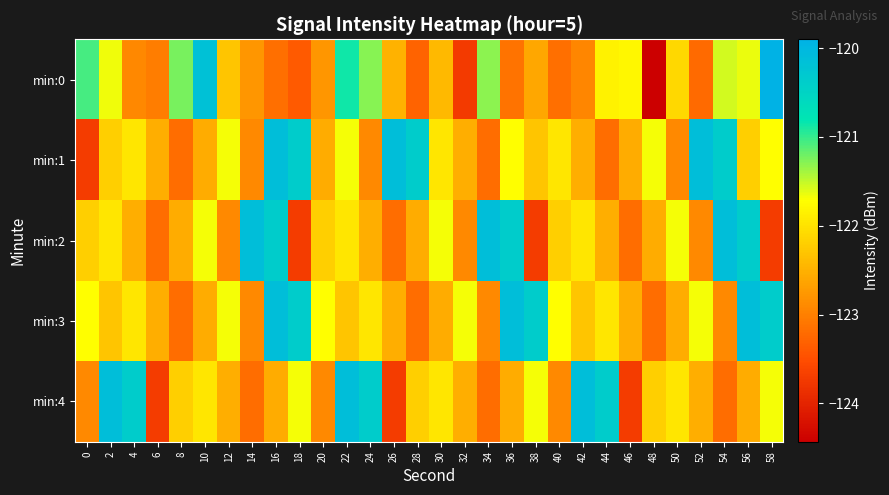

Reading right to left, transcribe all the data shown in this chart.

min:0: 58=-119.9	56=-121.6	54=-121.6	52=-123.2	50=-122.1	48=-124.4	46=-121.8	44=-121.8	42=-122.9	40=-123.2	38=-122.6	36=-123.1	34=-121.3	32=-123.7	30=-122.4	28=-123.3	26=-122.5	24=-121.3	22=-120.9	20=-122.8	18=-123.4	16=-123.2	14=-122.8	12=-122.3	10=-120.2	8=-121.2	6=-123.0	4=-122.9	2=-121.7	0=-121.1
min:1: 58=-121.7	56=-122.2	54=-120.4	52=-120.1	50=-122.9	48=-121.7	46=-122.5	44=-123.2	42=-122.5	40=-122.0	38=-122.3	36=-121.7	34=-123.2	32=-122.5	30=-122.0	28=-120.4	26=-120.1	24=-122.9	22=-121.7	20=-122.5	18=-120.4	16=-120.1	14=-122.9	12=-121.7	10=-122.5	8=-123.2	6=-122.5	4=-122.0	2=-122.2	0=-123.7
min:2: 58=-123.7	56=-120.4	54=-120.1	52=-122.9	50=-121.7	48=-122.5	46=-123.2	44=-122.5	42=-122.0	40=-122.2	38=-123.7	36=-120.4	34=-120.1	32=-122.9	30=-121.7	28=-122.5	26=-123.2	24=-122.5	22=-122.0	20=-122.2	18=-123.7	16=-120.4	14=-120.1	12=-122.9	10=-121.7	8=-122.5	6=-123.2	4=-122.5	2=-122.0	0=-122.2
min:3: 58=-120.4	56=-120.1	54=-122.9	52=-121.7	50=-122.5	48=-123.2	46=-122.5	44=-122.0	42=-122.3	40=-121.7	38=-120.4	36=-120.1	34=-122.9	32=-121.7	30=-122.5	28=-123.2	26=-122.5	24=-122.0	22=-122.3	20=-121.7	18=-120.4	16=-120.1	14=-122.9	12=-121.7	10=-122.5	8=-123.2	6=-122.5	4=-122.0	2=-122.3	0=-121.7
min:4: 58=-121.7	56=-122.5	54=-123.2	52=-122.5	50=-122.0	48=-122.2	46=-123.7	44=-120.4	42=-120.1	40=-122.9	38=-121.7	36=-122.5	34=-123.2	32=-122.5	30=-122.0	28=-122.2	26=-123.7	24=-120.4	22=-120.1	20=-122.9	18=-121.7	16=-122.5	14=-123.2	12=-122.5	10=-122.0	8=-122.2	6=-123.7	4=-120.4	2=-120.1	0=-122.9